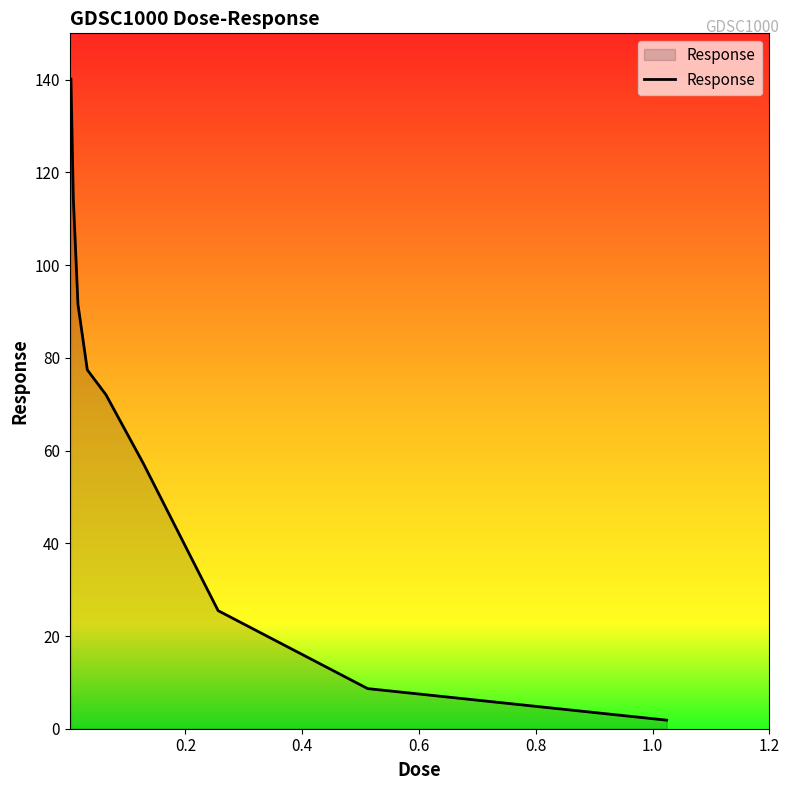

What is the sum of all values?

588.9